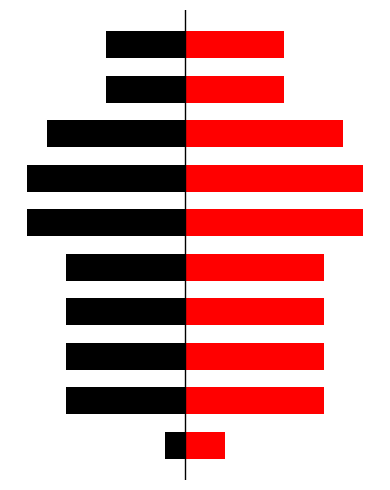

What is the difference between the maximum and minimum values in the left series?

7